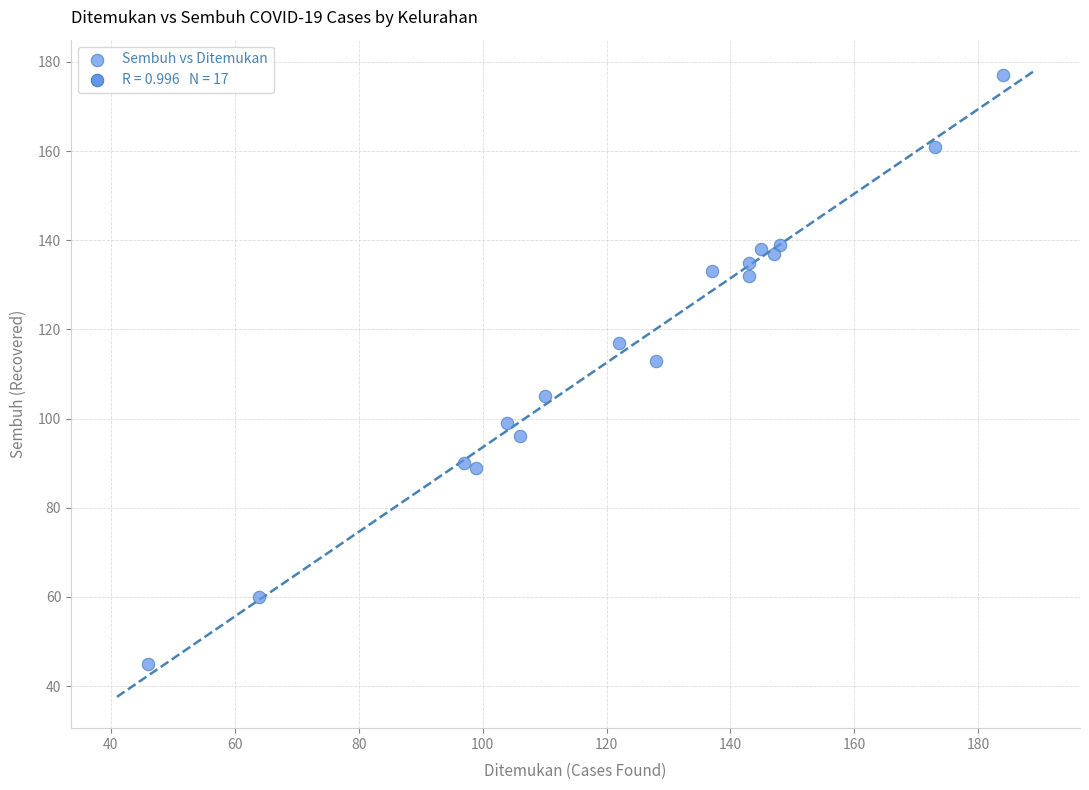

What Y value in the scatter plot is closest to 111?

113